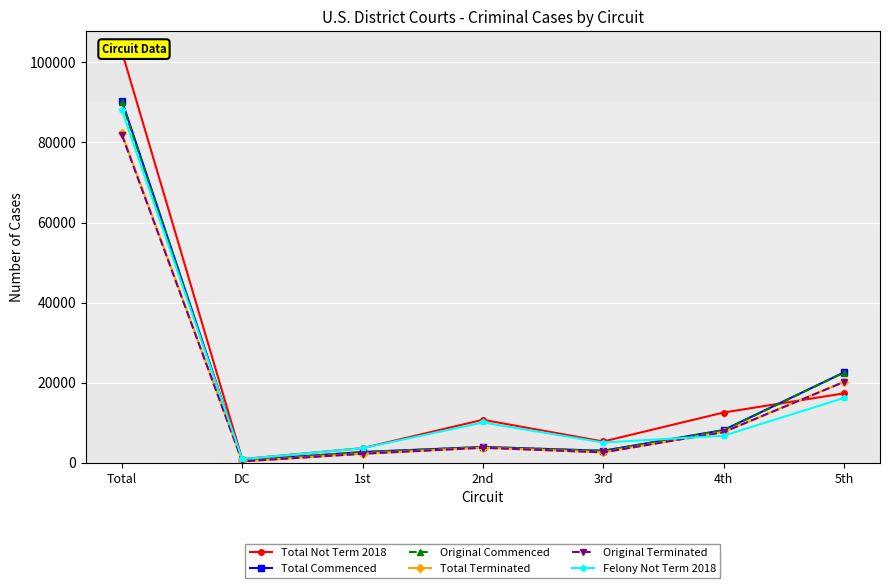

Which series has the widest spread of values?

Total Not Term 2018